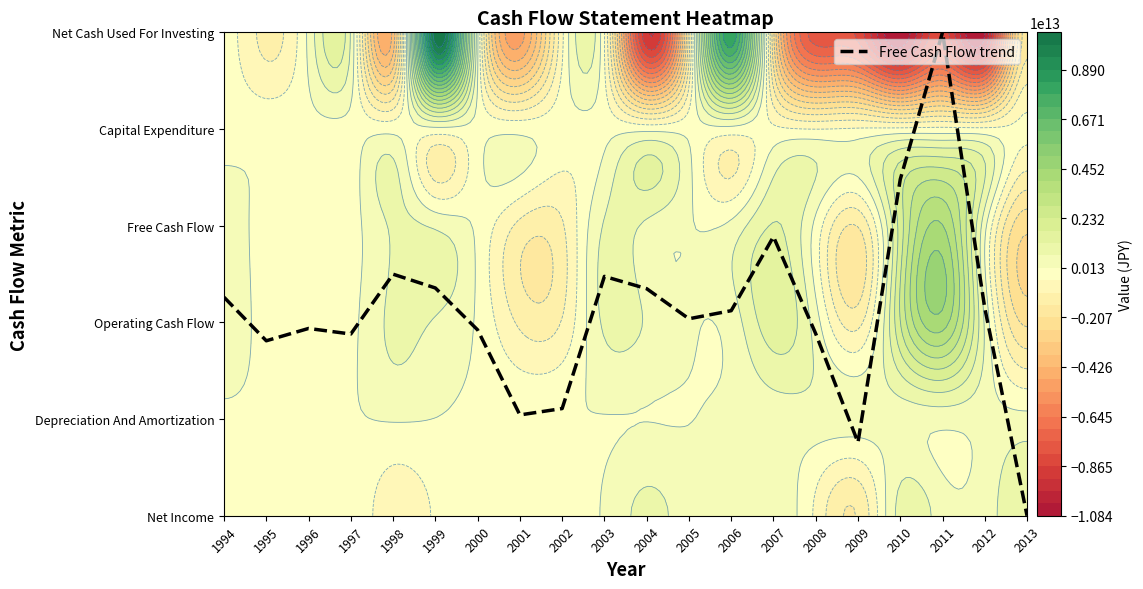

Is it true that the value at 2013 is 0.0?

True